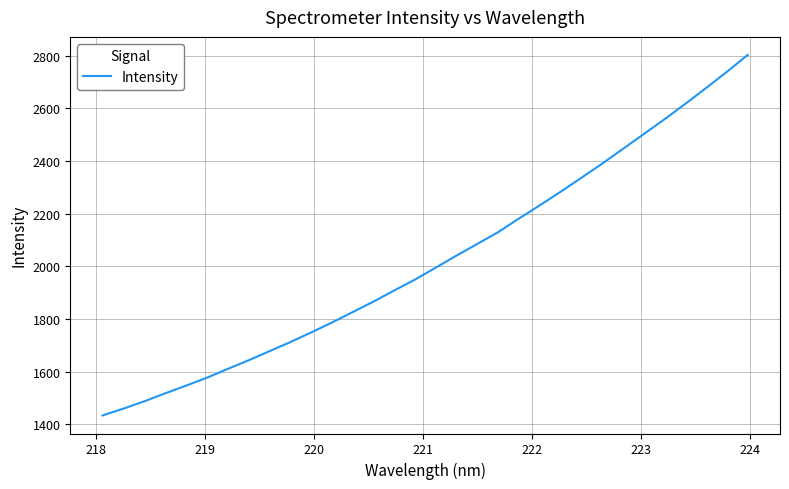

What is the difference between the maximum and minimum values?

1369.7